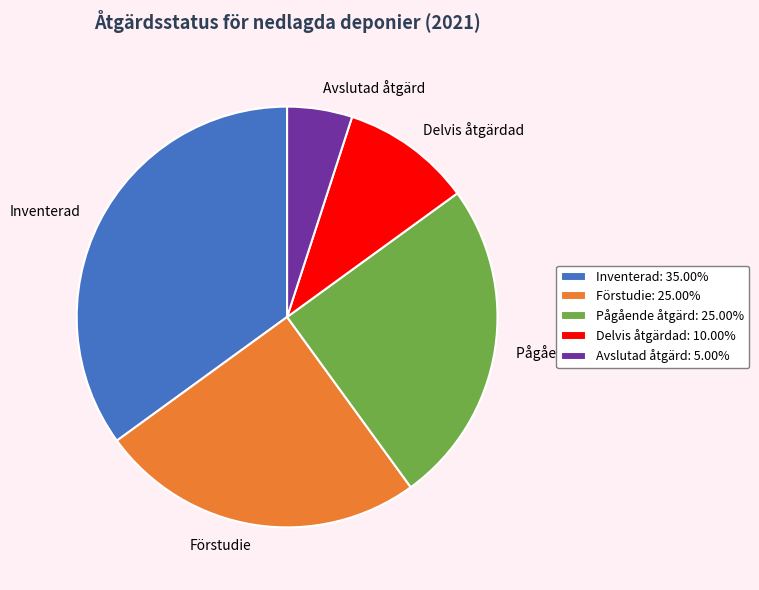

Is it true that Inventerad is 29% of the pie?

False